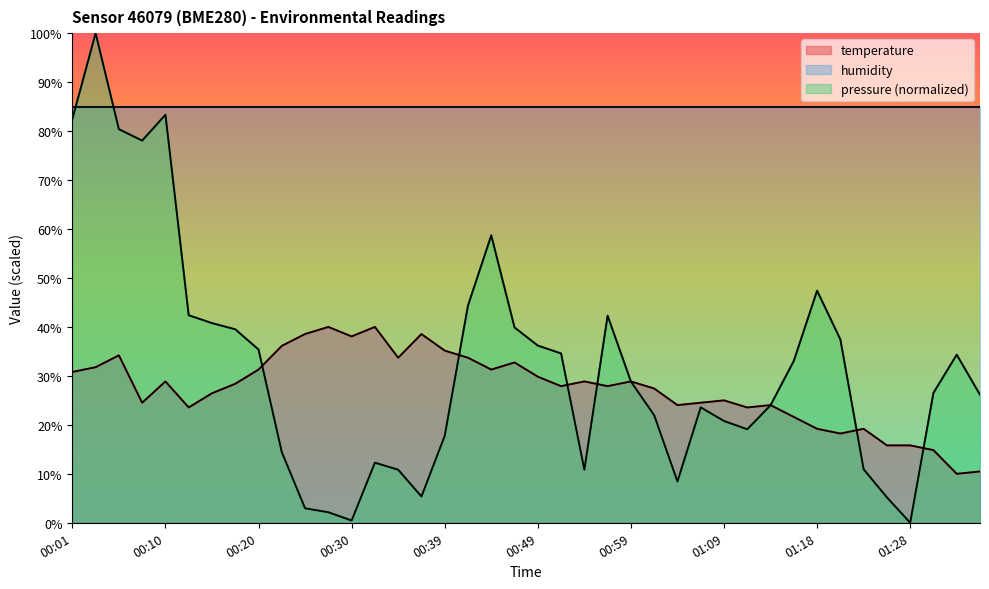

Between 01:26 and 00:59, which is larger?

00:59